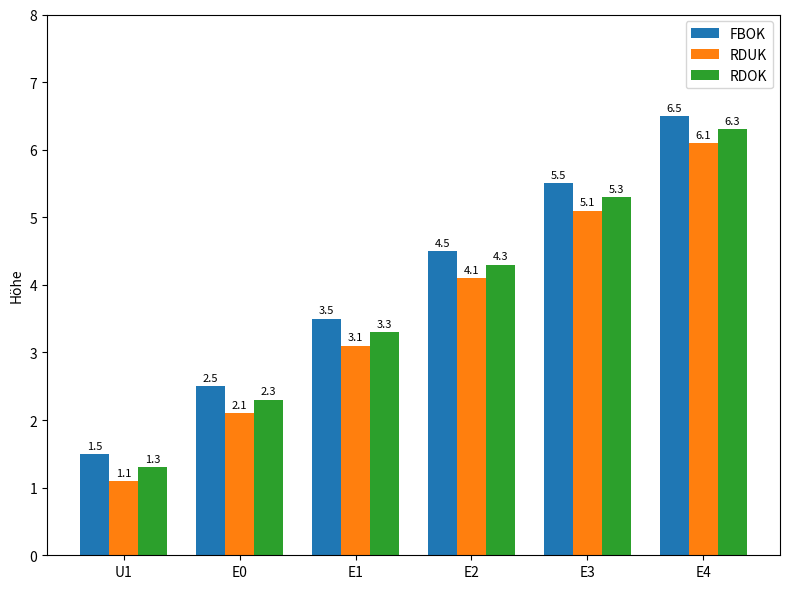

The value of RDOK at E0 is 2.3. True or false?

True